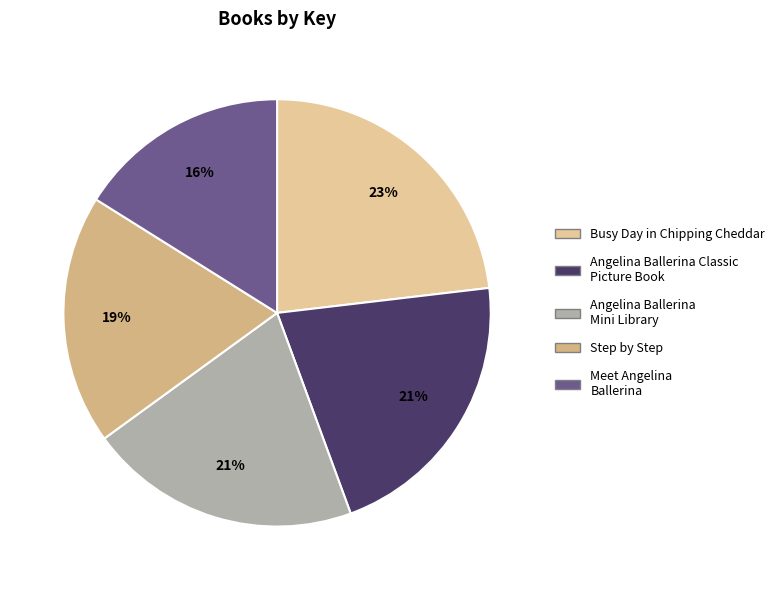

What is the largest slice in the pie chart?

Busy Day in Chipping Cheddar